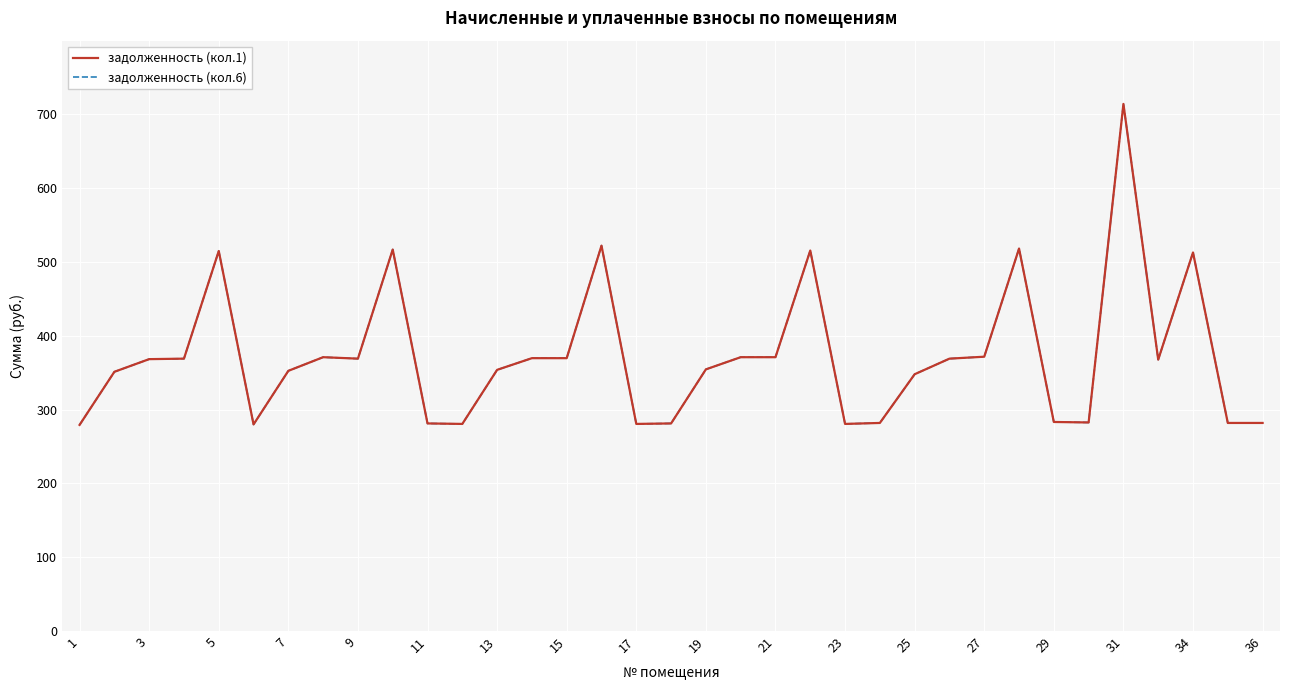

Which series has the widest spread of values?

задолженность (кол.1)